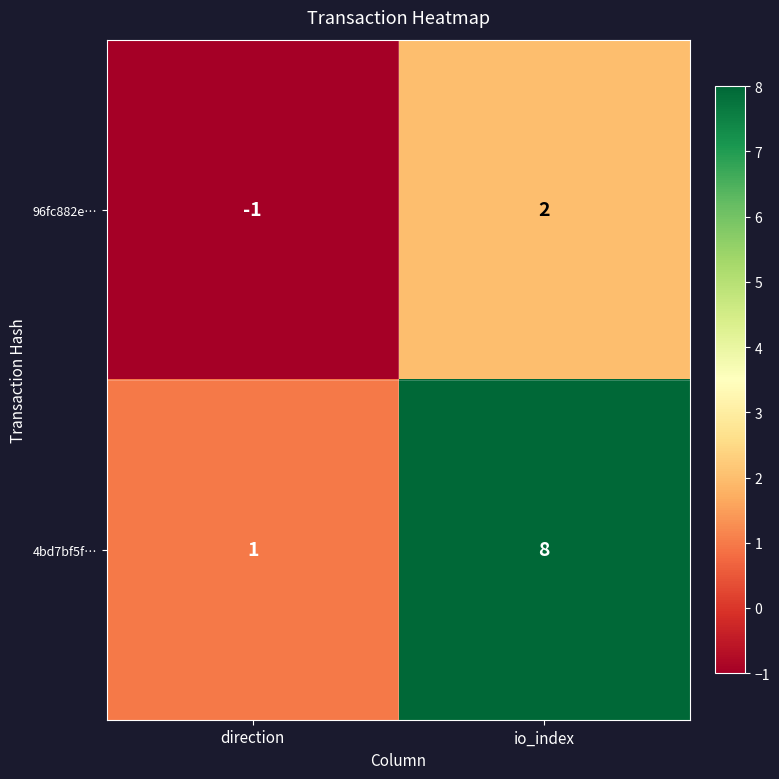

Which series has the largest total across all categories?

4bd7bf5f…